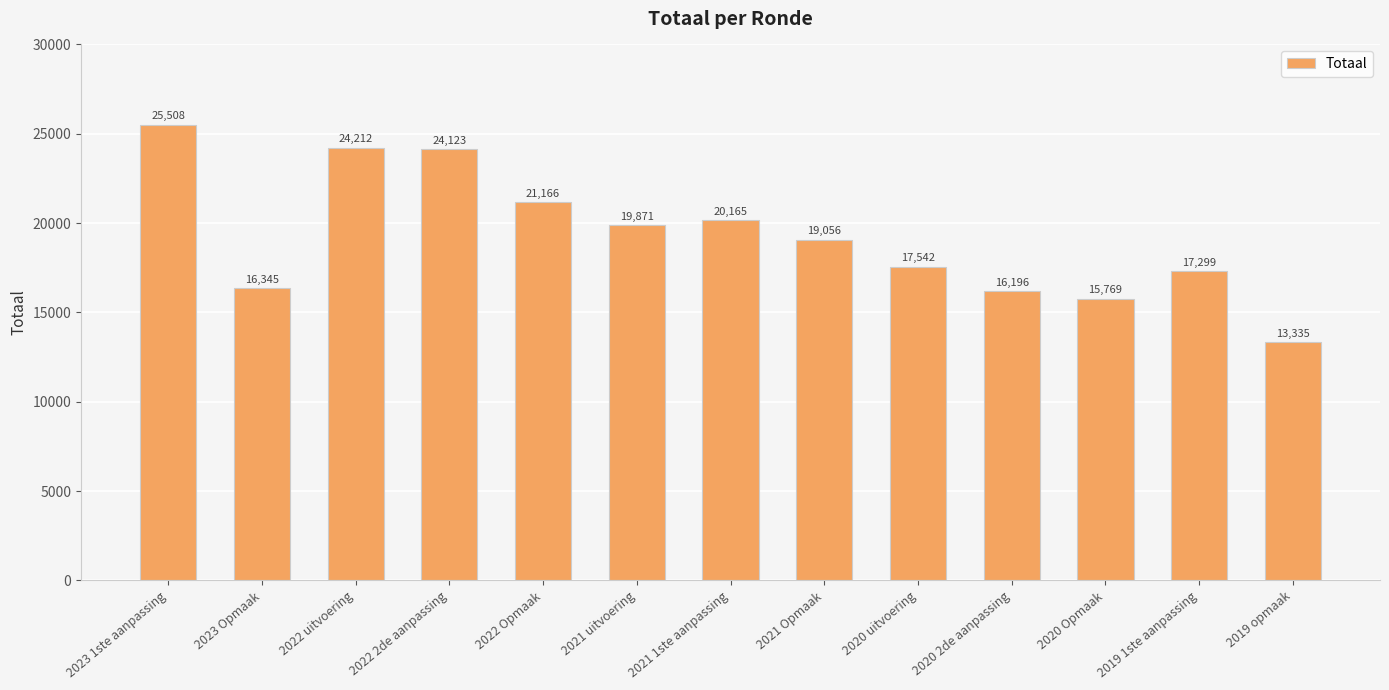

Read the value at 2020 uitvoering, to the nearest 50.

17550